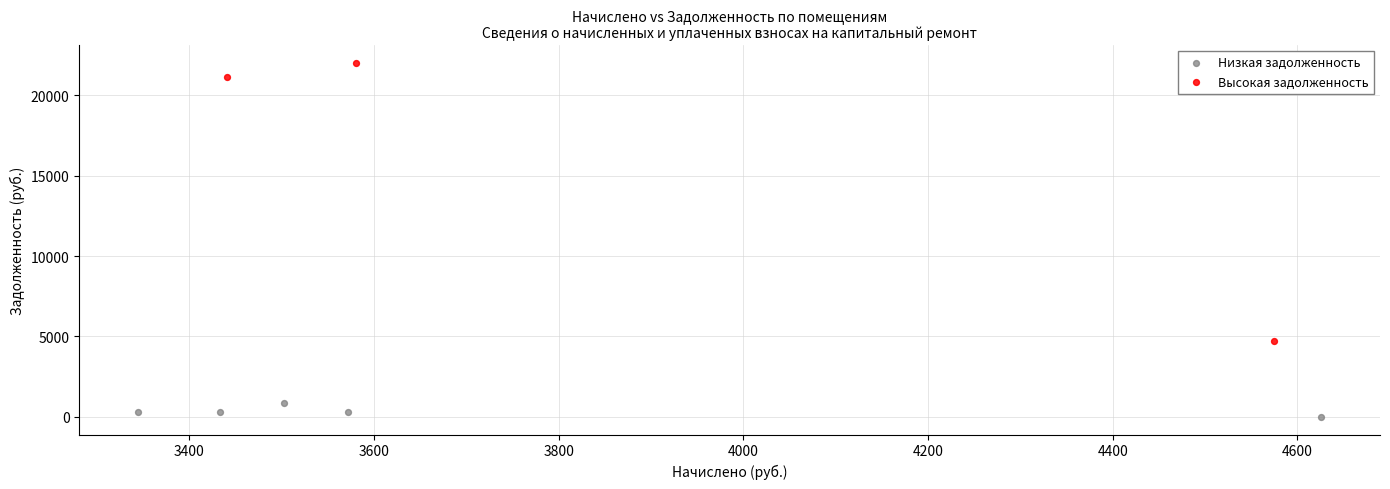

Which series contains the lowest Y value?

Низкая задолженность